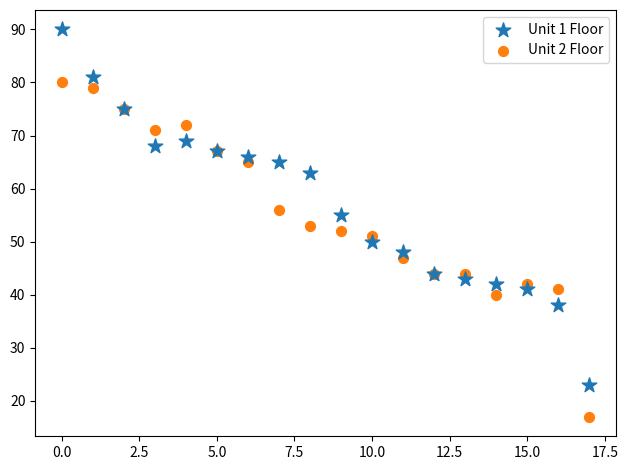

Which series reaches the maximum Y coordinate?

Unit 1 Floor